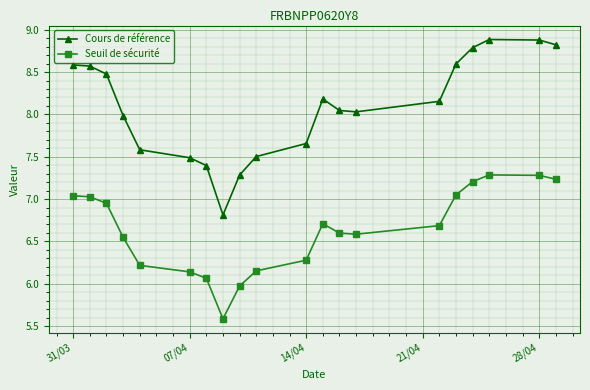

What is the maximum value shown in the chart?

8.9